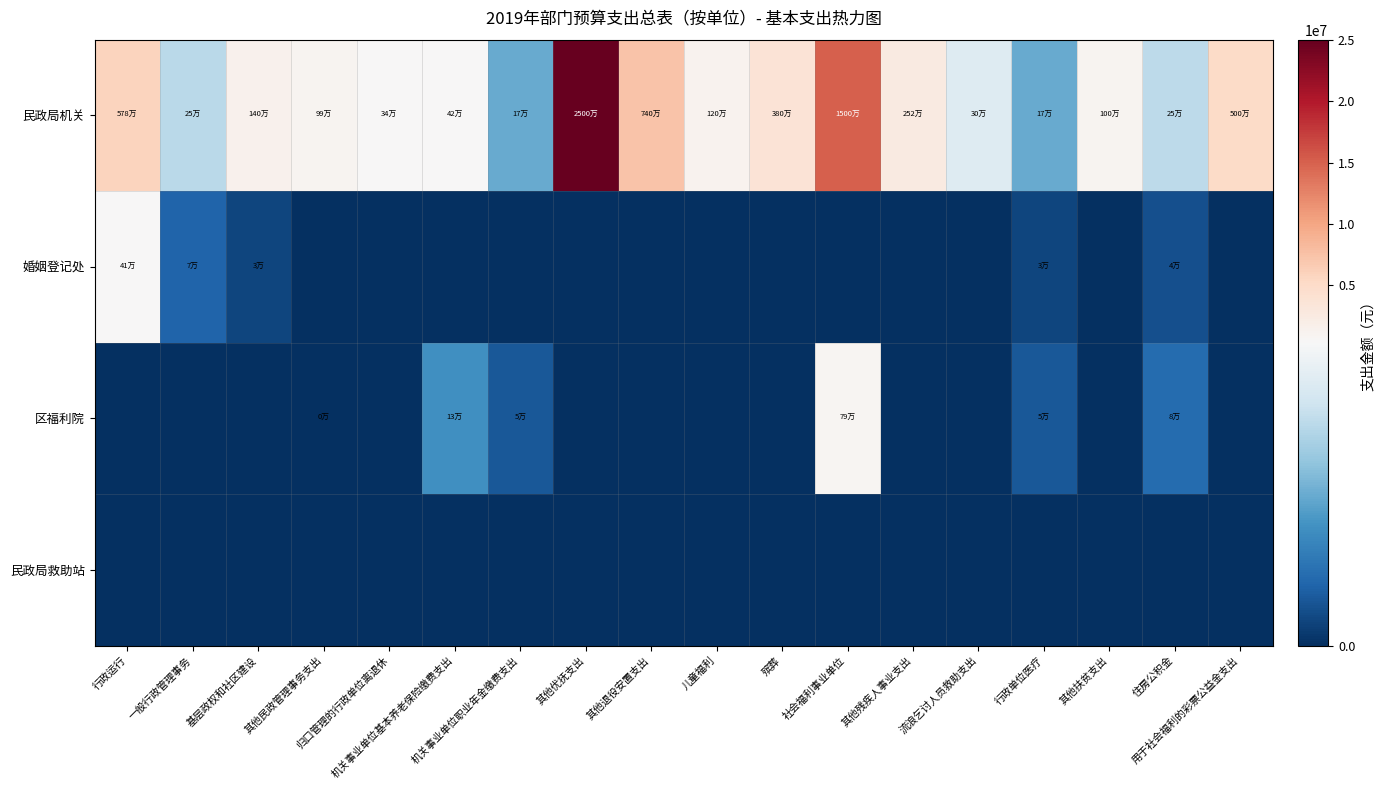

At 社会福利事业单位, list the series in order from largest to smallest.

民政局机关, 区福利院, 婚姻登记处, 民政局救助站